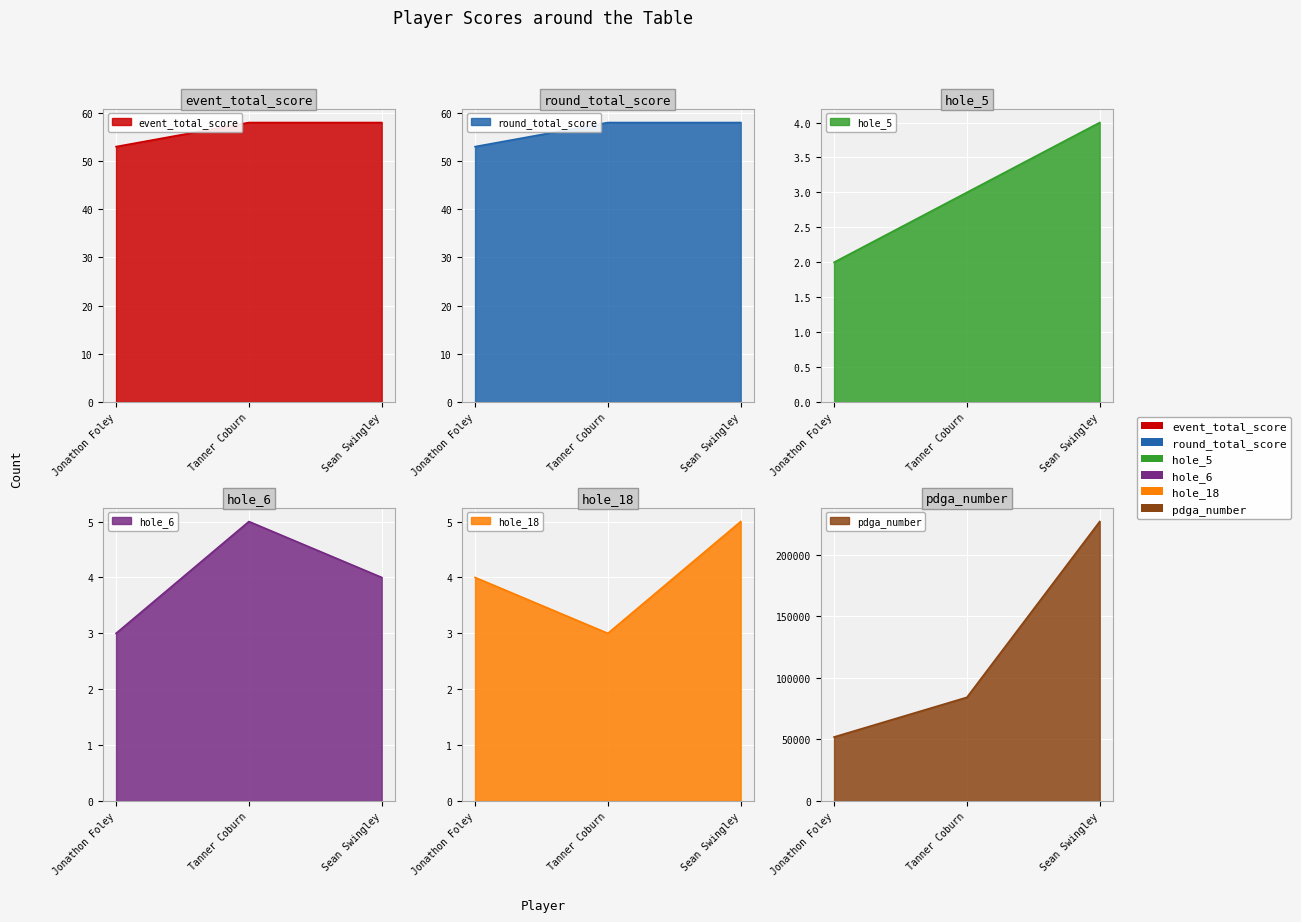

What is the greatest value displayed?

226986